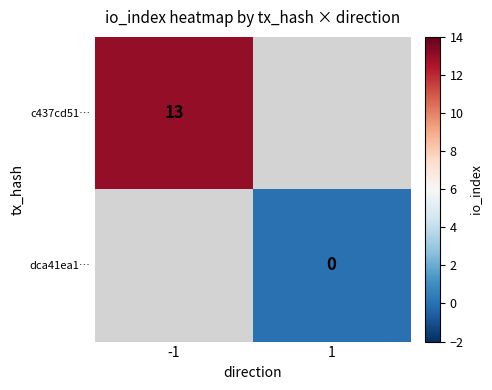

True or false: c437cd51… has a value of 4 at -1.

False